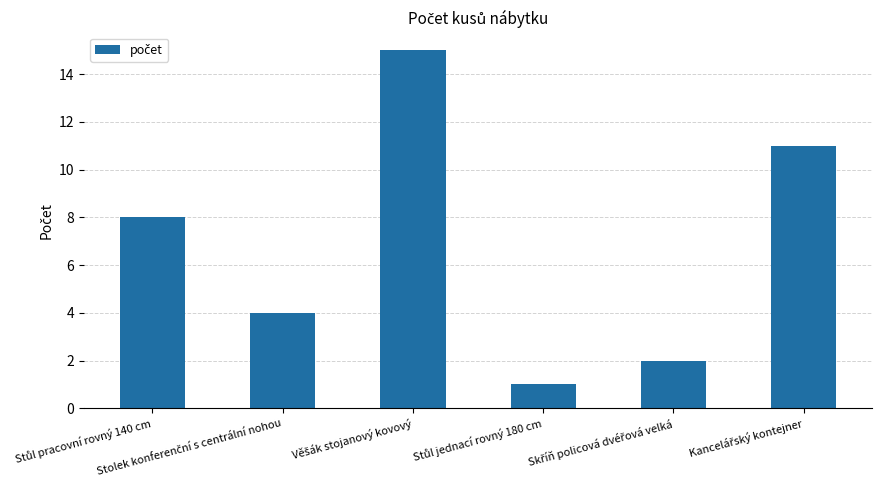

What is the greatest value displayed?

15